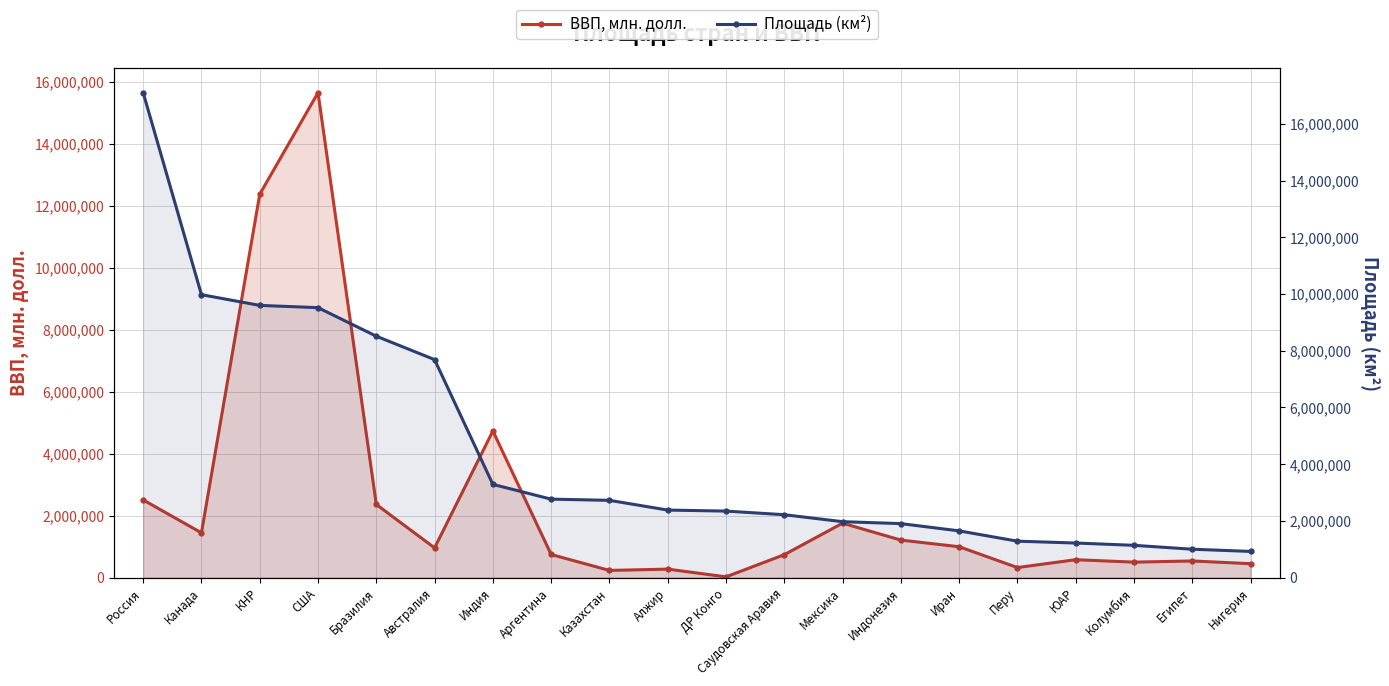

What is the value of the Площадь (км²) point at the 20th from the left?

923768